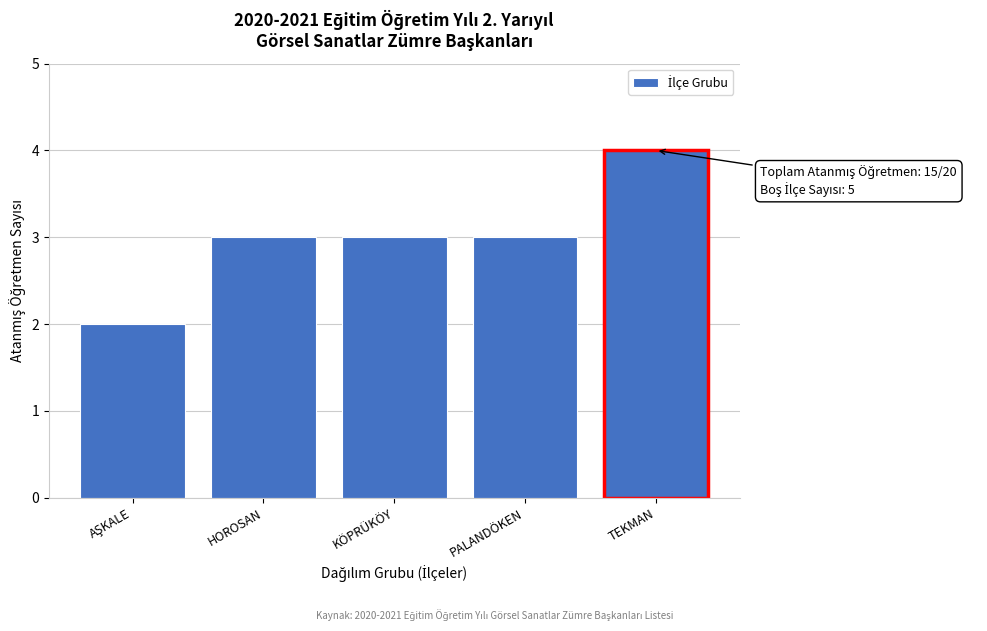

Reading left to right, extract all data points from this chart.

2	3	3	3	4